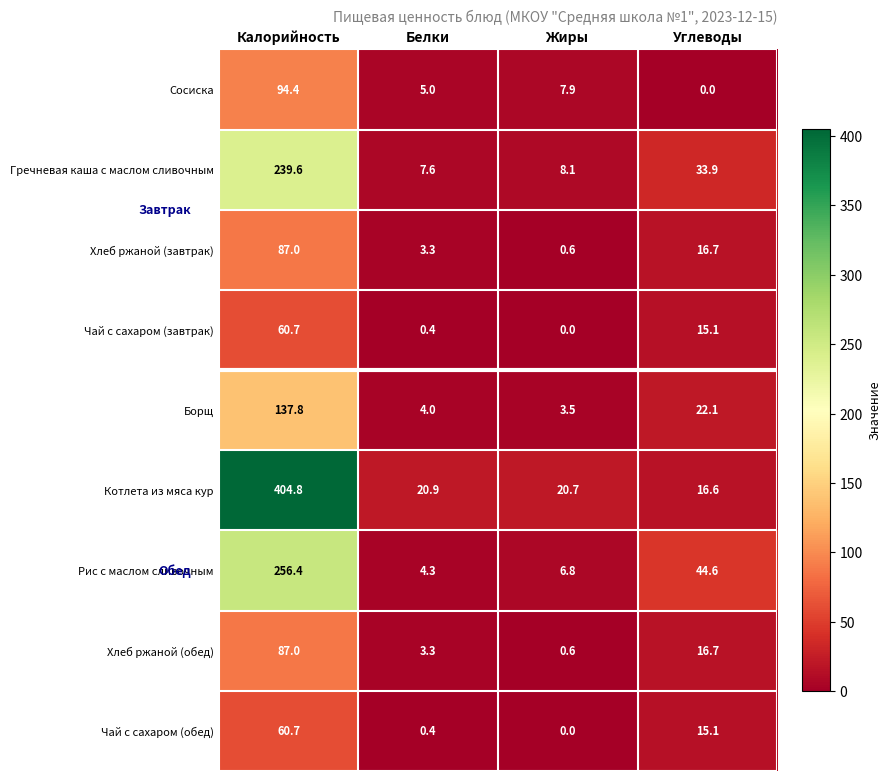

What is the difference between the highest and lowest values at Жиры?

20.7